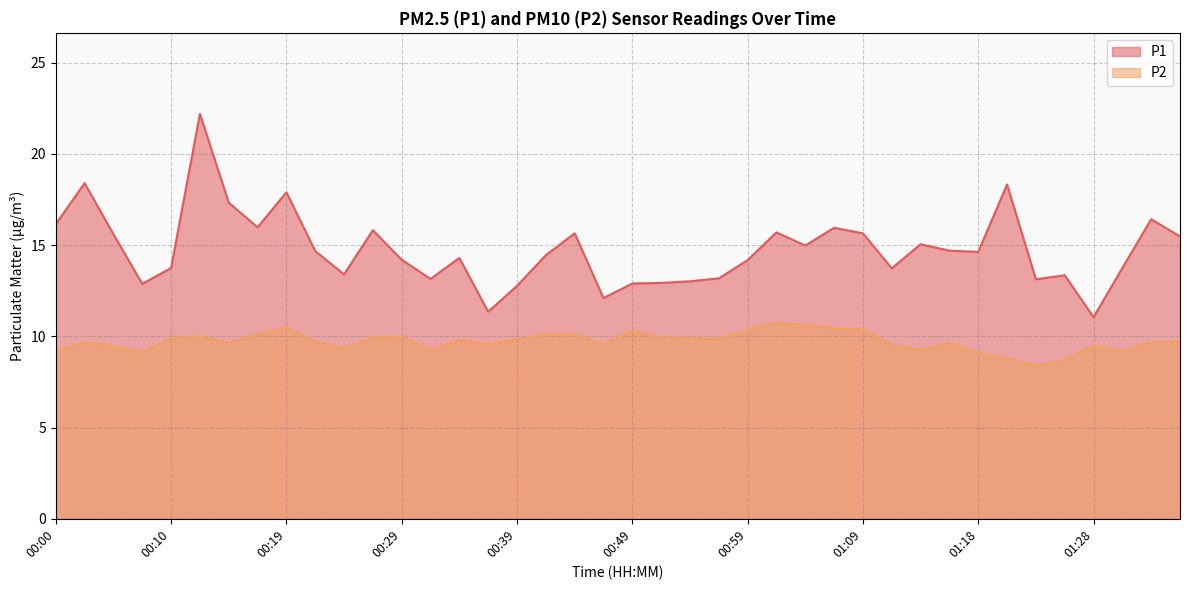

What is the difference between the maximum and minimum values in the P1 series?

11.1